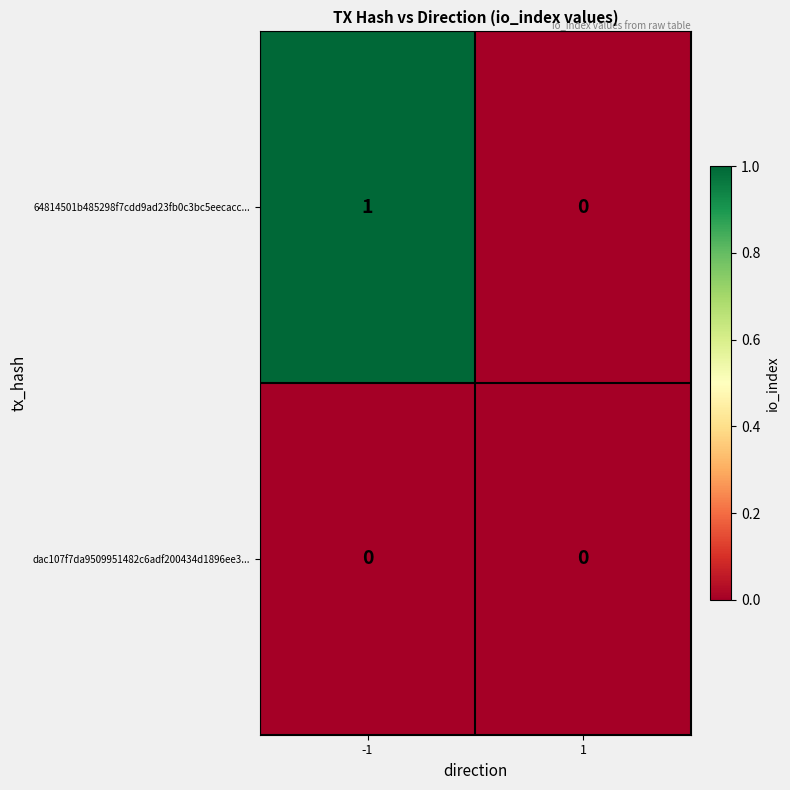

Rank the series by their average value, from lowest to highest.

dac107f7da9509951482c6adf200434d1896ee3..., 64814501b485298f7cdd9ad23fb0c3bc5eecacc...